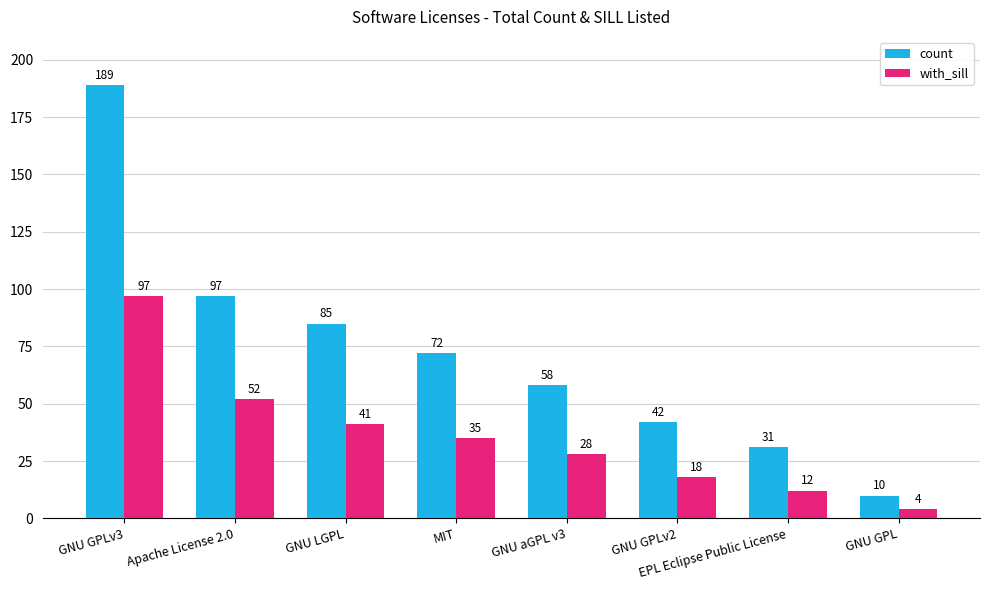

Count the number of categories in the chart.

8